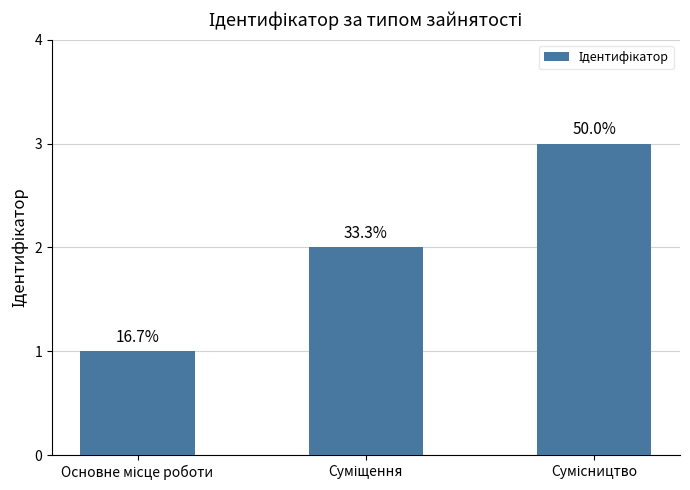

Does the chart contain any negative values?

No